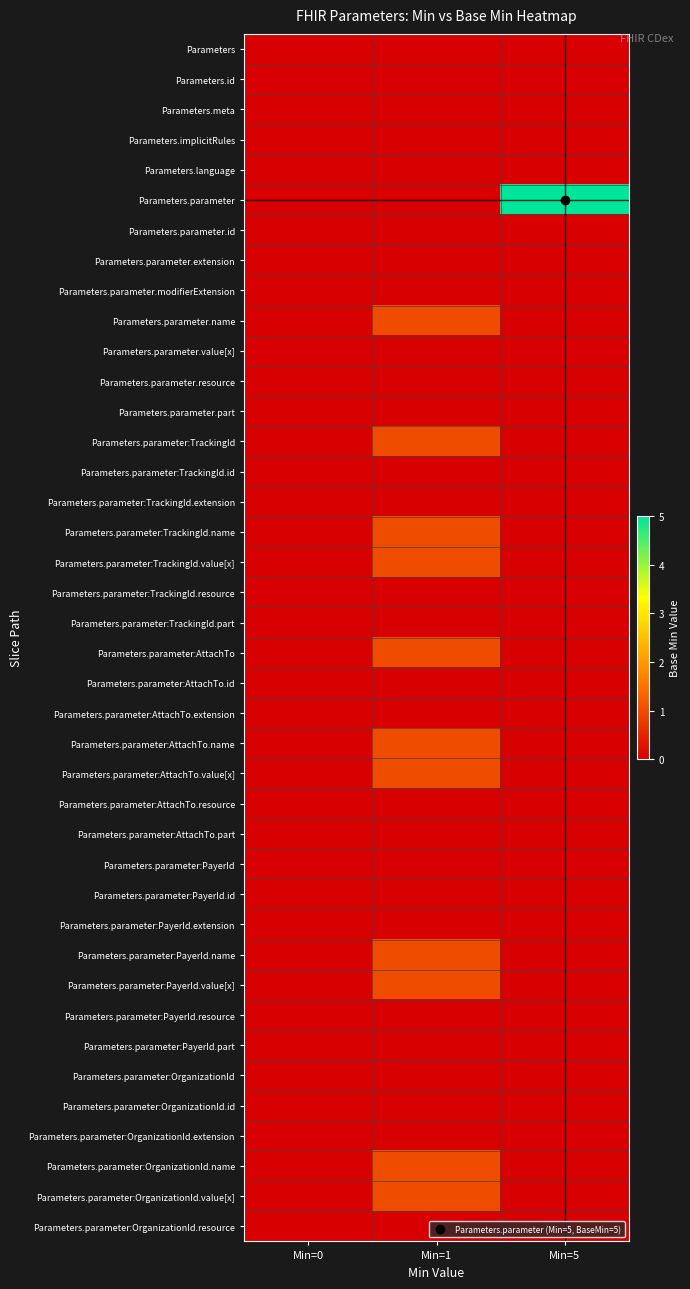

Reading left to right, what are all the values shown in this chart?

Parameters: Min=0=0	Min=1=0	Min=5=0
Parameters.id: Min=0=0	Min=1=0	Min=5=0
Parameters.meta: Min=0=0	Min=1=0	Min=5=0
Parameters.implicitRules: Min=0=0	Min=1=0	Min=5=0
Parameters.language: Min=0=0	Min=1=0	Min=5=0
Parameters.parameter: Min=0=0	Min=1=0	Min=5=5
Parameters.parameter.id: Min=0=0	Min=1=0	Min=5=0
Parameters.parameter.extension: Min=0=0	Min=1=0	Min=5=0
Parameters.parameter.modifierExtension: Min=0=0	Min=1=0	Min=5=0
Parameters.parameter.name: Min=0=0	Min=1=1	Min=5=0
Parameters.parameter.value[x]: Min=0=0	Min=1=0	Min=5=0
Parameters.parameter.resource: Min=0=0	Min=1=0	Min=5=0
Parameters.parameter.part: Min=0=0	Min=1=0	Min=5=0
Parameters.parameter:TrackingId: Min=0=0	Min=1=1	Min=5=0
Parameters.parameter:TrackingId.id: Min=0=0	Min=1=0	Min=5=0
Parameters.parameter:TrackingId.extension: Min=0=0	Min=1=0	Min=5=0
Parameters.parameter:TrackingId.name: Min=0=0	Min=1=1	Min=5=0
Parameters.parameter:TrackingId.value[x]: Min=0=0	Min=1=1	Min=5=0
Parameters.parameter:TrackingId.resource: Min=0=0	Min=1=0	Min=5=0
Parameters.parameter:TrackingId.part: Min=0=0	Min=1=0	Min=5=0
Parameters.parameter:AttachTo: Min=0=0	Min=1=1	Min=5=0
Parameters.parameter:AttachTo.id: Min=0=0	Min=1=0	Min=5=0
Parameters.parameter:AttachTo.extension: Min=0=0	Min=1=0	Min=5=0
Parameters.parameter:AttachTo.name: Min=0=0	Min=1=1	Min=5=0
Parameters.parameter:AttachTo.value[x]: Min=0=0	Min=1=1	Min=5=0
Parameters.parameter:AttachTo.resource: Min=0=0	Min=1=0	Min=5=0
Parameters.parameter:AttachTo.part: Min=0=0	Min=1=0	Min=5=0
Parameters.parameter:PayerId: Min=0=0	Min=1=0	Min=5=0
Parameters.parameter:PayerId.id: Min=0=0	Min=1=0	Min=5=0
Parameters.parameter:PayerId.extension: Min=0=0	Min=1=0	Min=5=0
Parameters.parameter:PayerId.name: Min=0=0	Min=1=1	Min=5=0
Parameters.parameter:PayerId.value[x]: Min=0=0	Min=1=1	Min=5=0
Parameters.parameter:PayerId.resource: Min=0=0	Min=1=0	Min=5=0
Parameters.parameter:PayerId.part: Min=0=0	Min=1=0	Min=5=0
Parameters.parameter:OrganizationId: Min=0=0	Min=1=0	Min=5=0
Parameters.parameter:OrganizationId.id: Min=0=0	Min=1=0	Min=5=0
Parameters.parameter:OrganizationId.extension: Min=0=0	Min=1=0	Min=5=0
Parameters.parameter:OrganizationId.name: Min=0=0	Min=1=1	Min=5=0
Parameters.parameter:OrganizationId.value[x]: Min=0=0	Min=1=1	Min=5=0
Parameters.parameter:OrganizationId.resource: Min=0=0	Min=1=0	Min=5=0